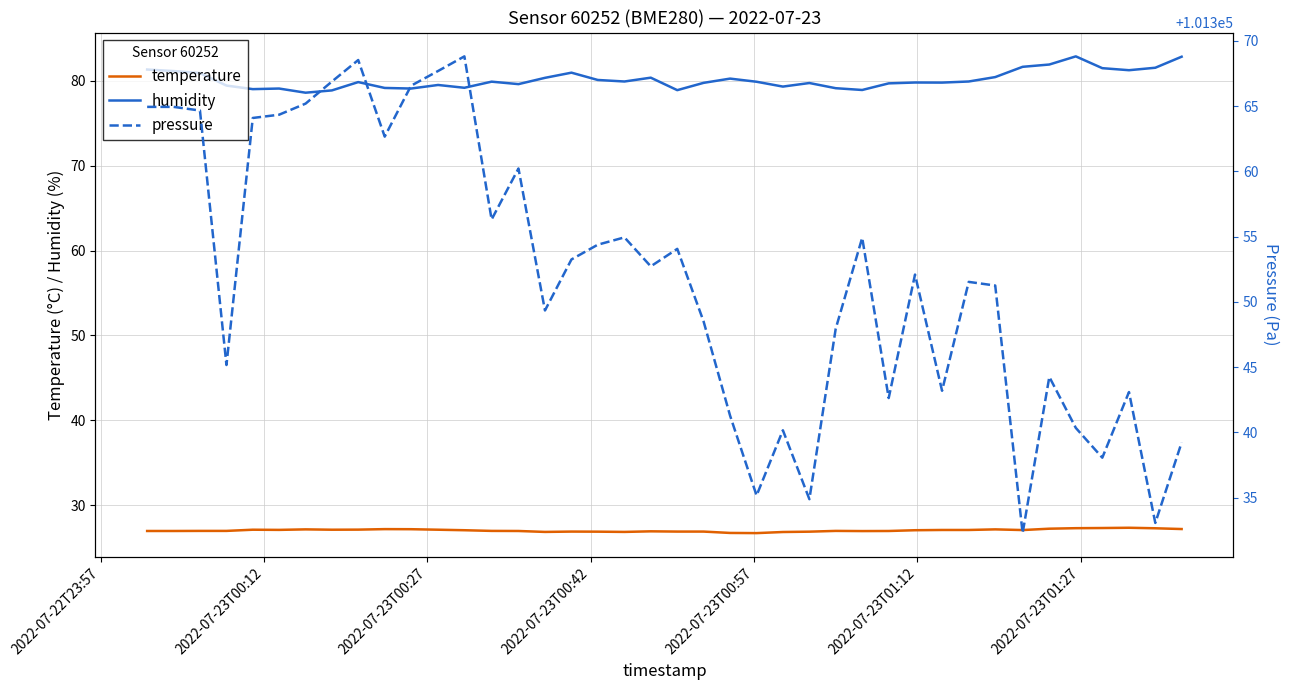

True or false: humidity and temperature intersect in this chart.

False